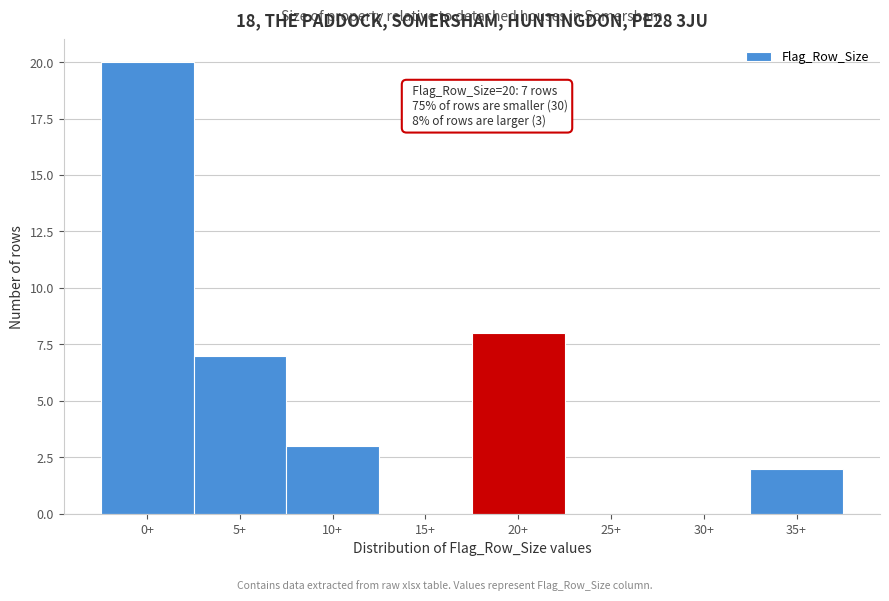

Reading left to right, transcribe all the data shown in this chart.

0+=20	5+=7	10+=3	15+=0	20+=8	25+=0	30+=0	35+=2